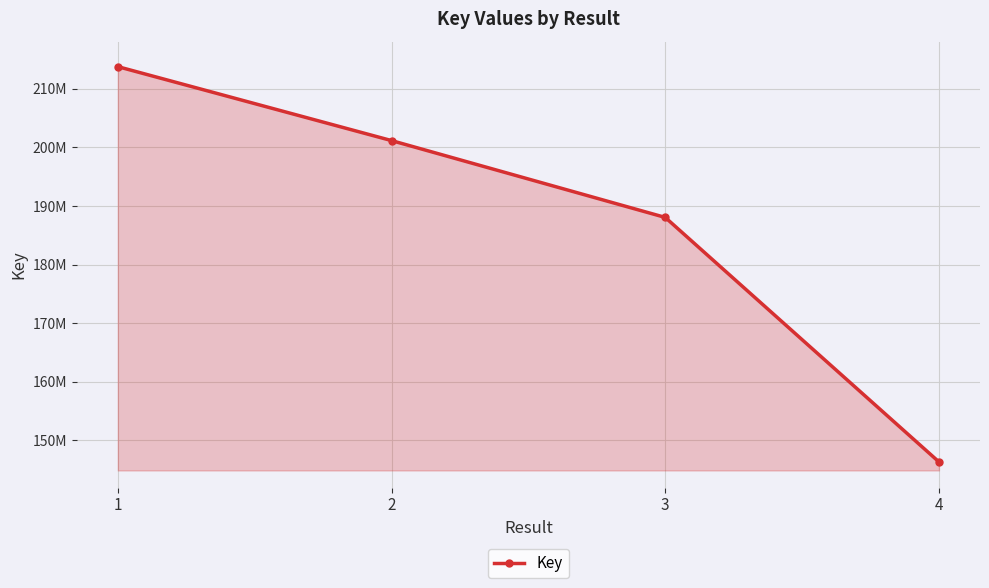

What is the value of the 3rd point from the left?

188049361